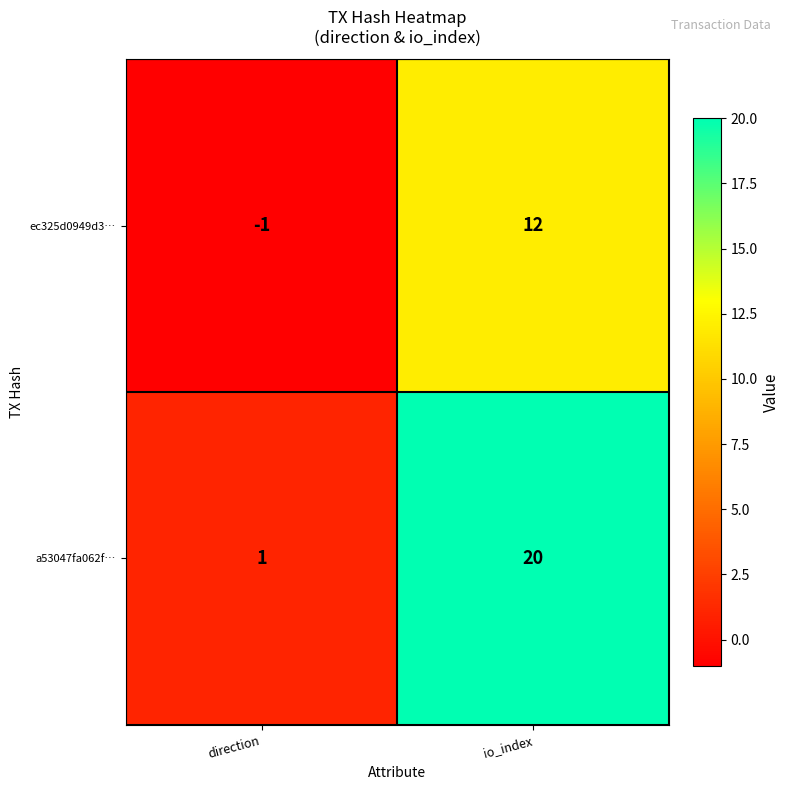

What is the sum of all ec325d0949d3… values?

11